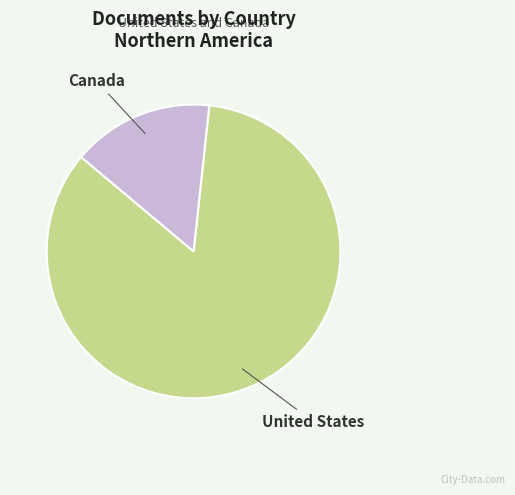

Which category has the smallest portion of the pie?

Canada